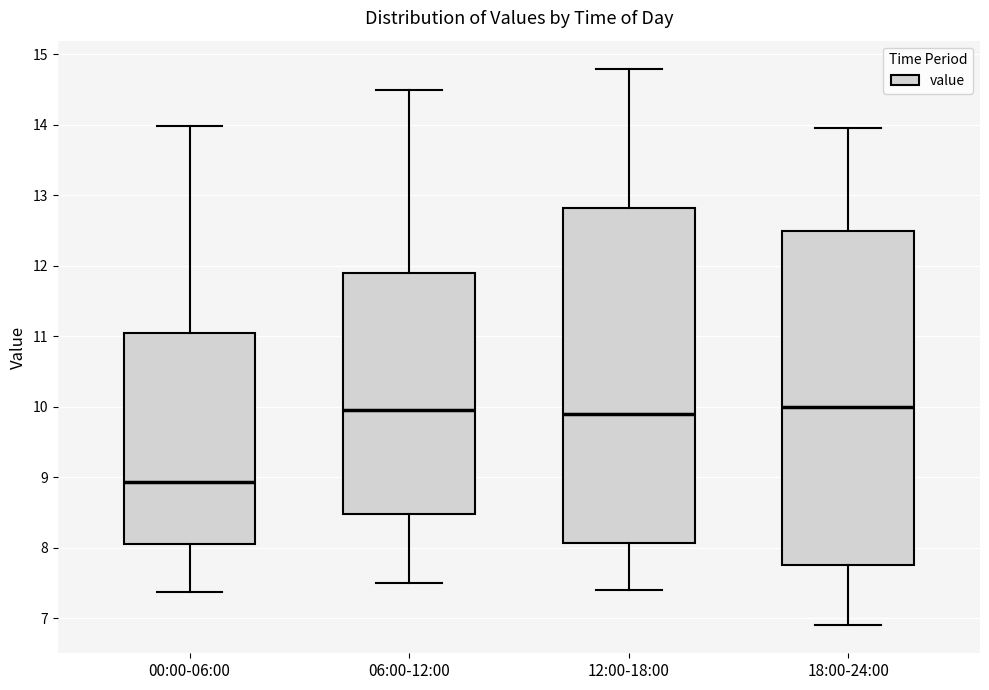

Reading left to right, read every box against the y-axis: the position of its median line, the range the box covers, and the ends of its whiskers. The values are not printed on the chart, so give them approximately, as read against the axis.

00:00-06:00: median 8.9, box 8.1 to 11.1, whiskers 7.4 to 14.0
06:00-12:00: median 10.0, box 8.5 to 11.9, whiskers 7.5 to 14.5
12:00-18:00: median 9.9, box 8.1 to 12.8, whiskers 7.4 to 14.8
18:00-24:00: median 10.0, box 7.8 to 12.5, whiskers 6.9 to 14.0